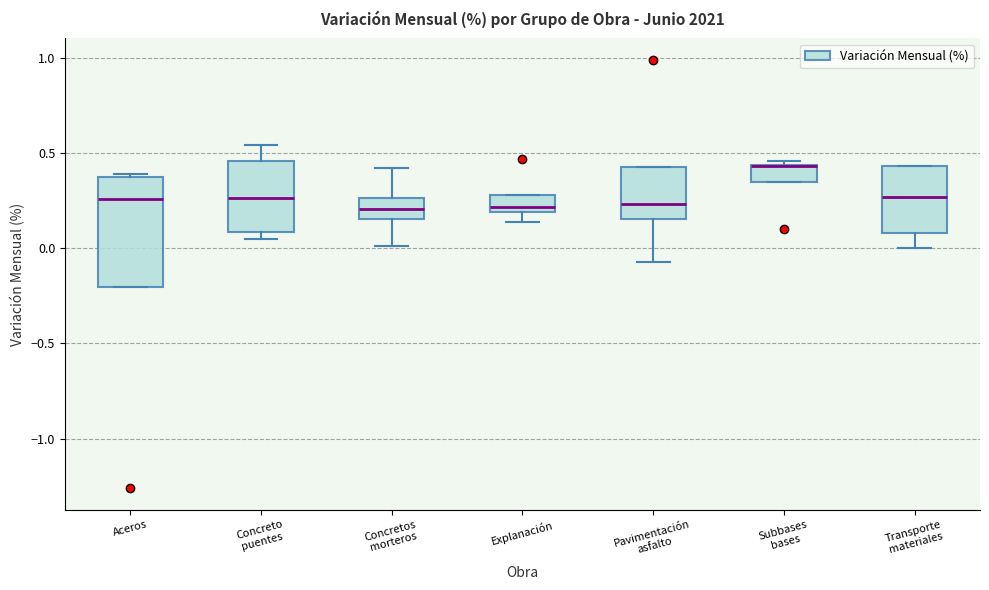

Reading left to right, read every box against the y-axis: the position of its median line, the range the box covers, and the ends of its whiskers. The values are not printed on the chart, so give them approximately, as read against the axis.

Aceros: median 0.25, box -0.20 to 0.40, whiskers -0.20 to 0.40 (just above the box's upper edge)
Concreto puentes: median 0.25, box 0.10 to 0.45, whiskers 0.05 to 0.55
Concretos morteros: median 0.20, box 0.15 to 0.25, whiskers 0.00 to 0.40
Explanación: median 0.20 (just above the box's lower edge), box 0.20 to 0.30, whiskers 0.15 to 0.30
Pavimentación asfalto: median 0.25, box 0.15 to 0.45, whiskers -0.05 to 0.45
Subbases bases: median 0.45 (drawn on the box's upper edge), box 0.35 to 0.45, whiskers 0.35 to 0.45 (just above the box's upper edge)
Transporte materiales: median 0.25, box 0.10 to 0.45, whiskers 0.00 to 0.45